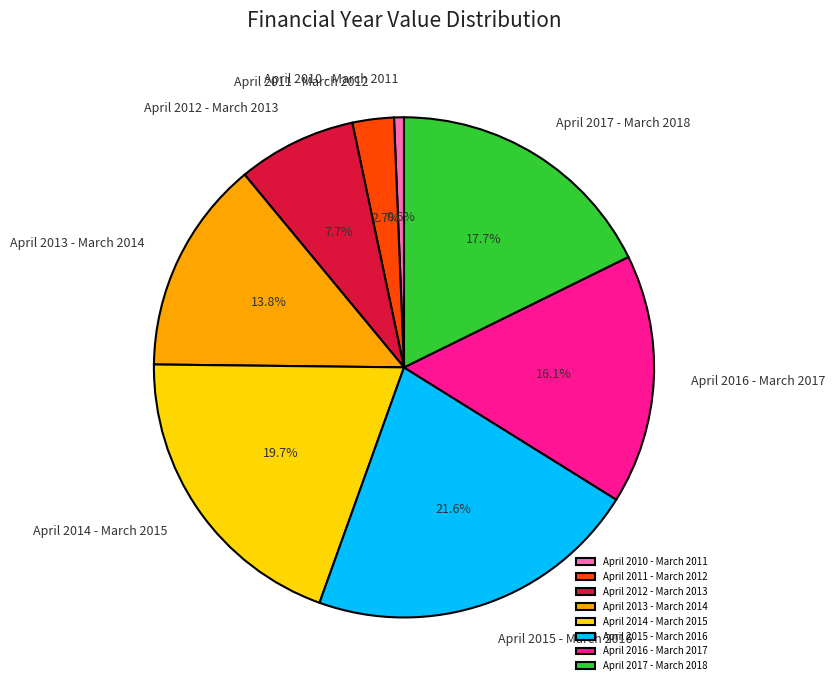

Combined, do April 2015 - March 2016 and April 2016 - March 2017 account for over 50%?

No